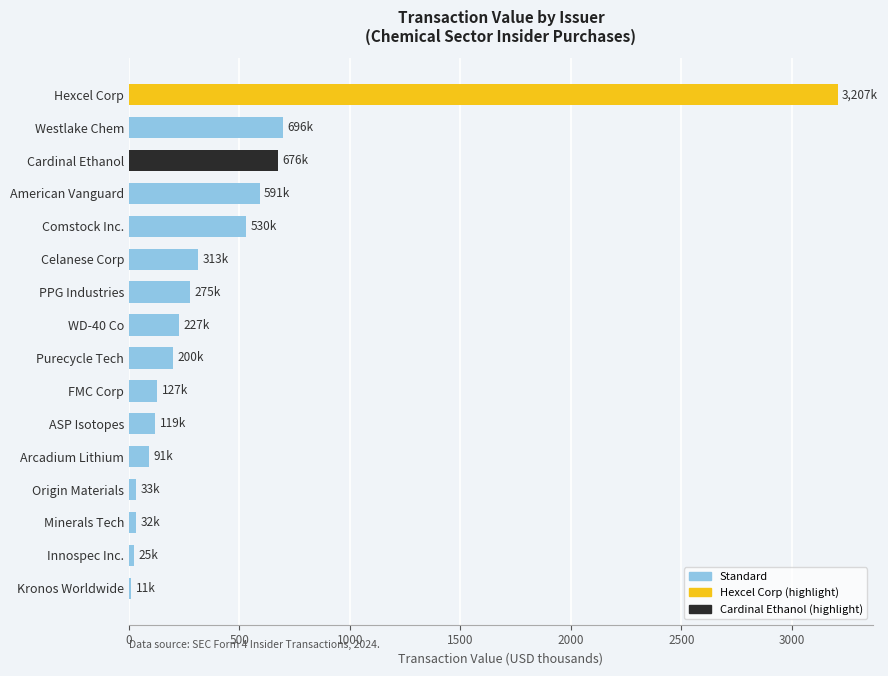

Which has a higher value, Purecycle Tech or Hexcel Corp?

Hexcel Corp